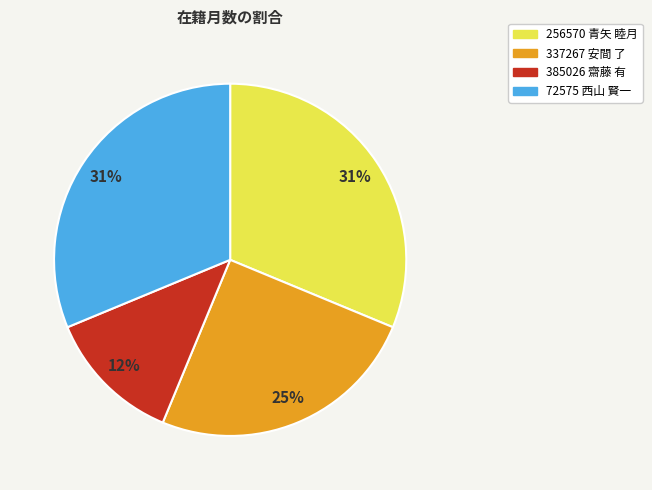

To the nearest percent, what is the difference between the 72575 西山 賢一 and 337267 安間 了 slice percentages?

6%